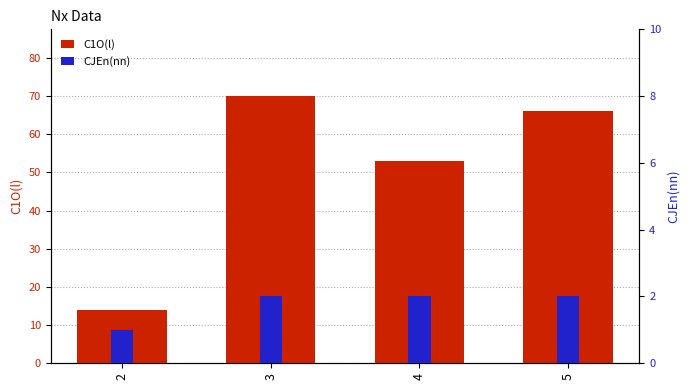

Which series changed the most between 2 and 4?

C1O(l)